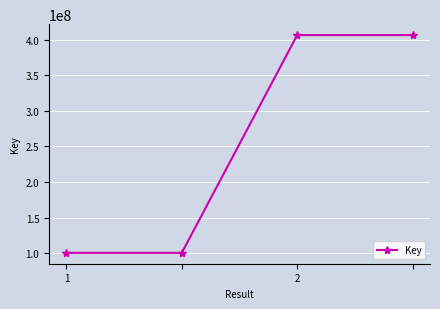

Reading right to left, list all the values displayed in this chart.

406316785	406316785	100772746	100772746